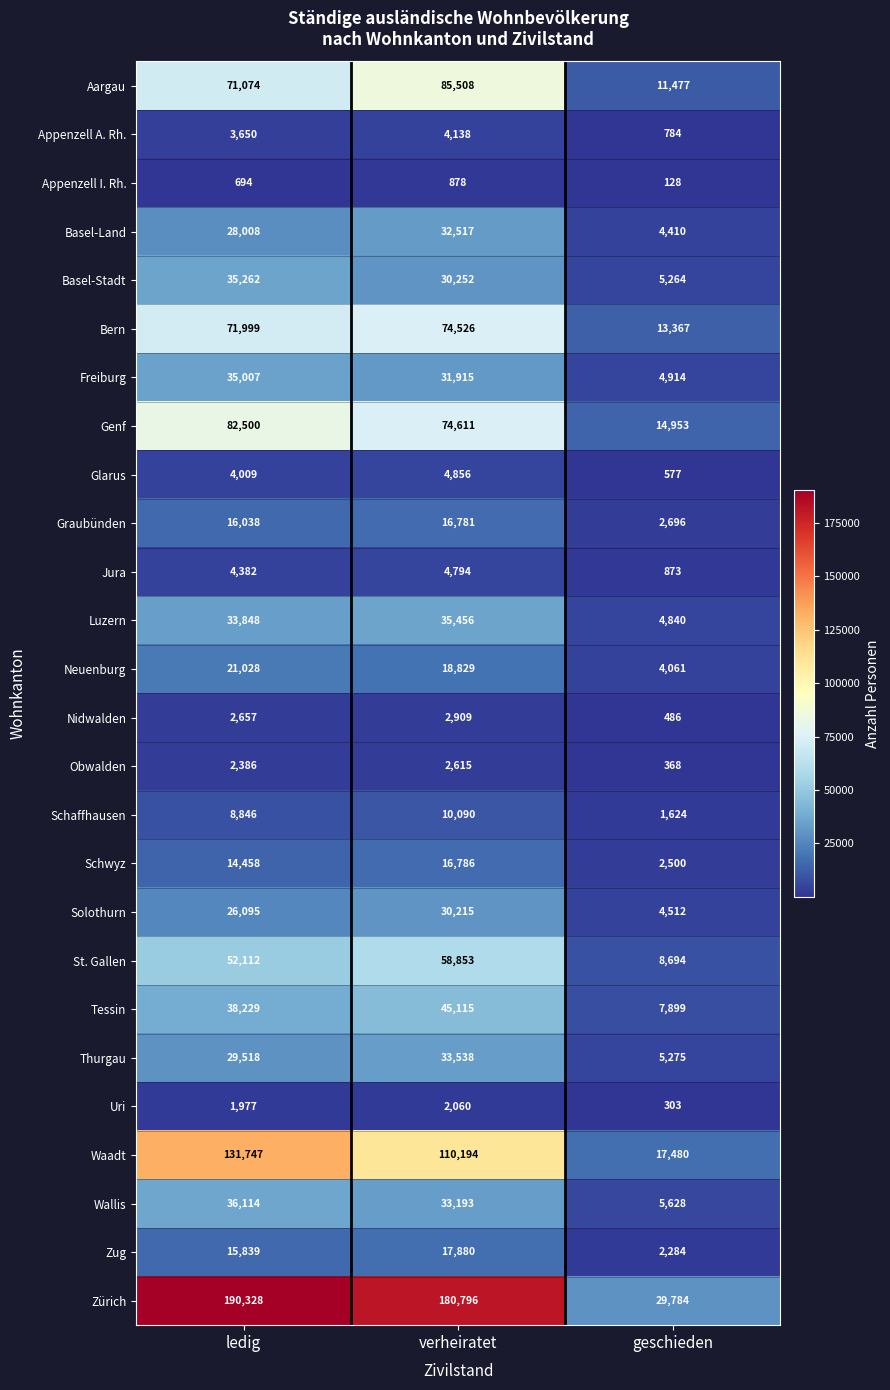

At which category does the chart reach its peak across all series?

ledig